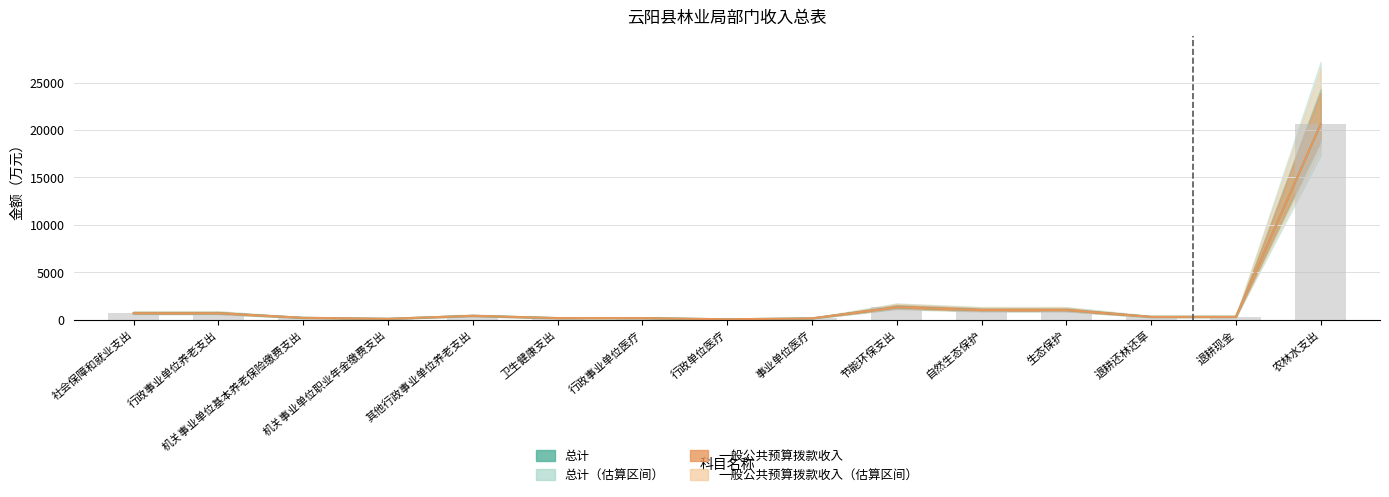

Is it true that 总计 equals 195.6 at 事业单位医疗?

False